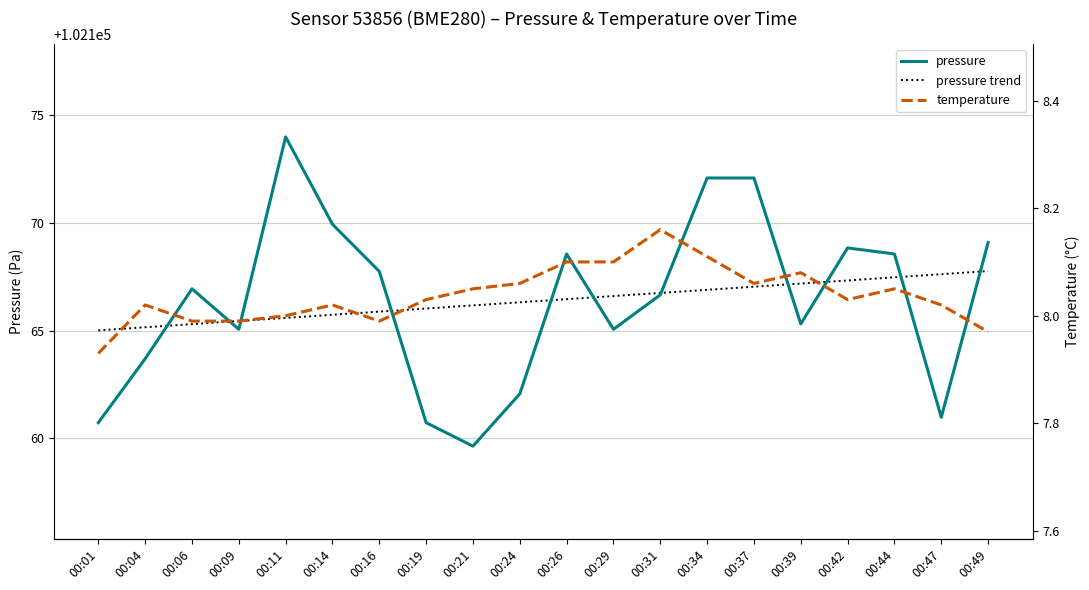

At which category does the chart reach its peak across all series?

00:11